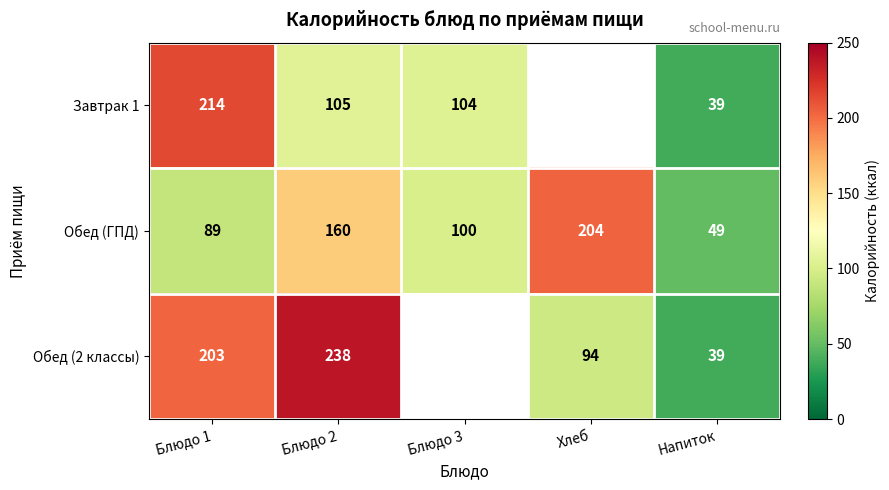

How many series are shown in this chart?

3